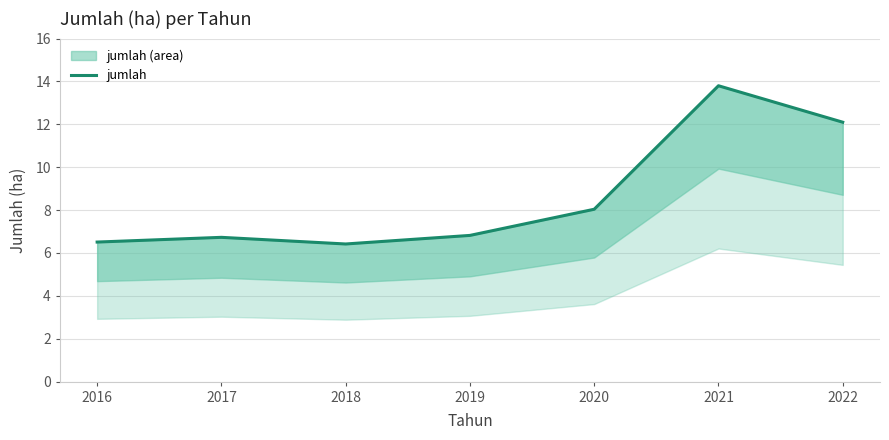

How many lines are shown in the chart?

1